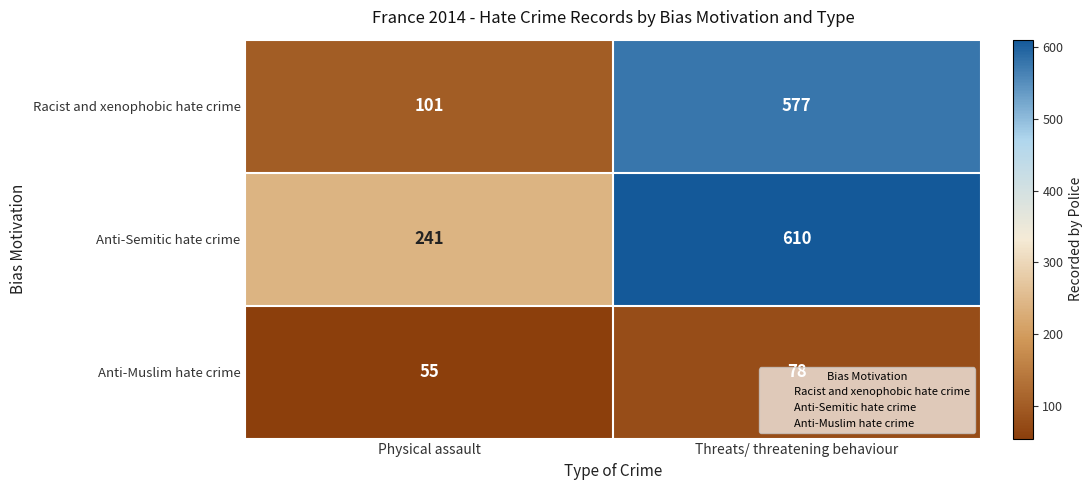

The Anti-Semitic hate crime series shows 610 at Threats/ threatening behaviour. True or false?

True